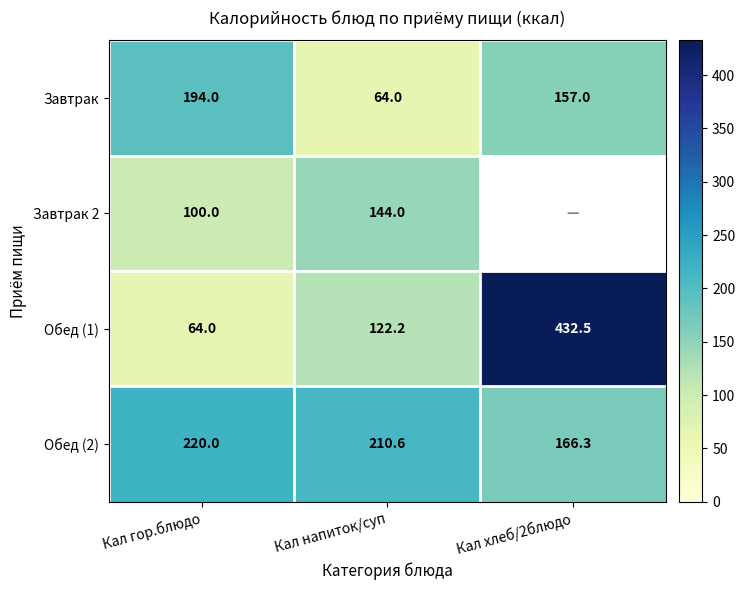

Read the Обед (2) value at Кал напиток/суп.

210.6